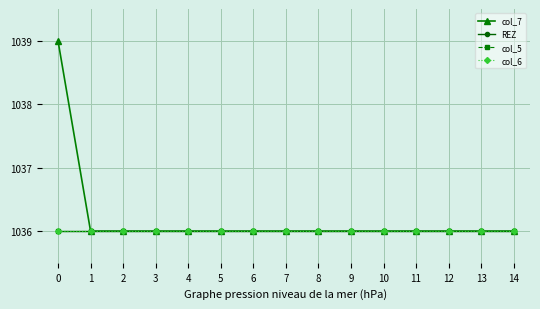

Is this an area chart (filled region under the line)?

No